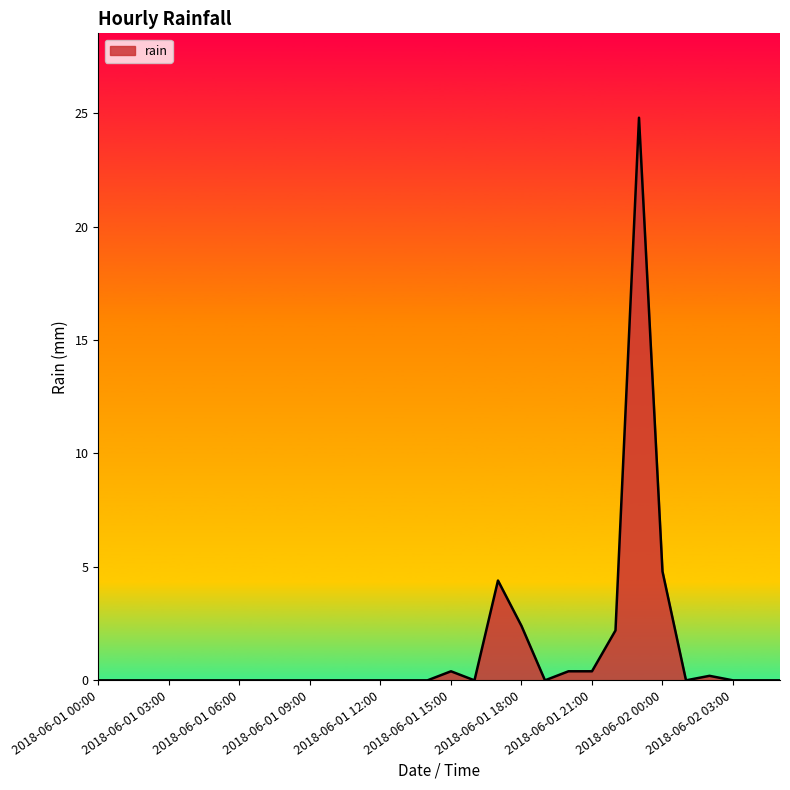

What is the difference between the maximum and minimum values?

24.8